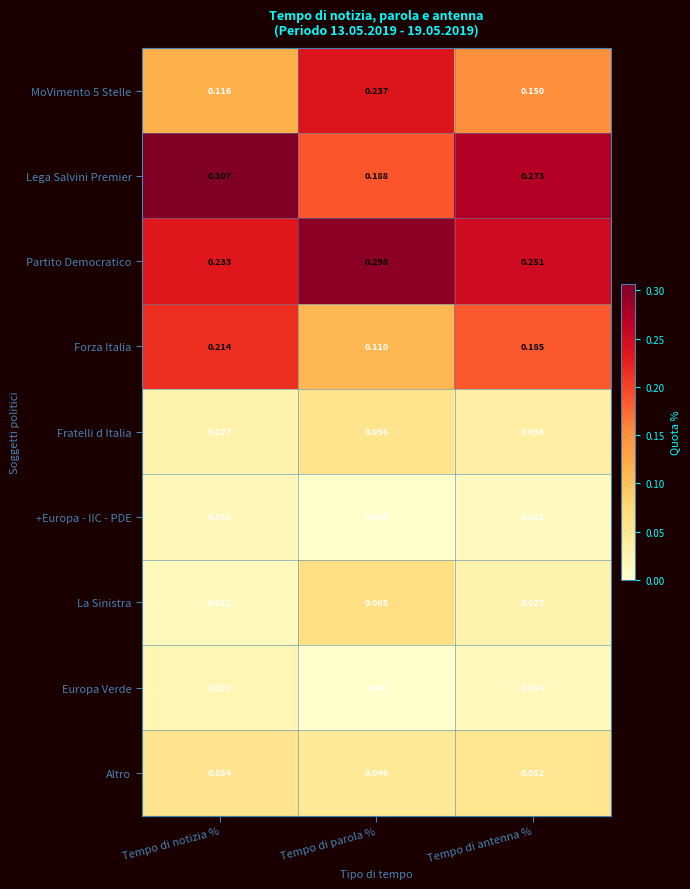

At which label is Fratelli d Italia closest to 0?

Tempo di notizia %